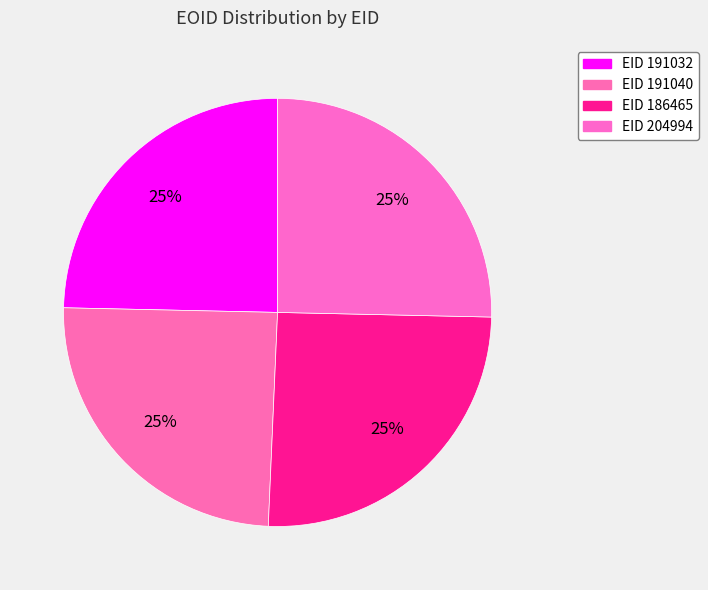

How many segments does this pie chart have?

4